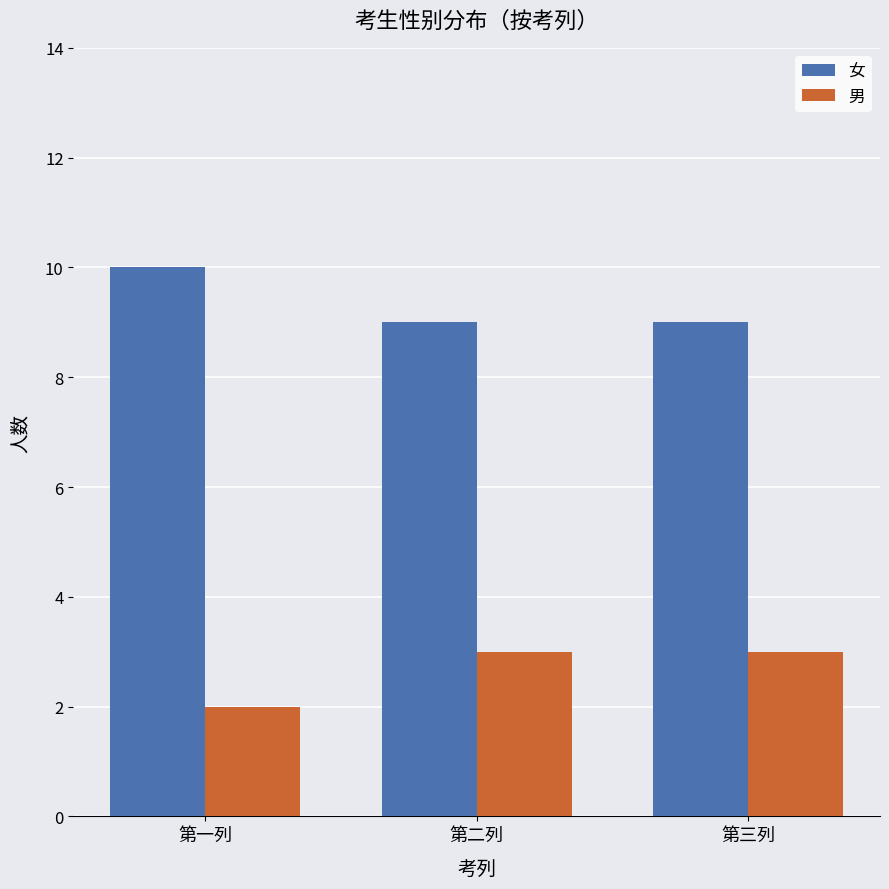

At how many categories does at least one series exceed 8?

3